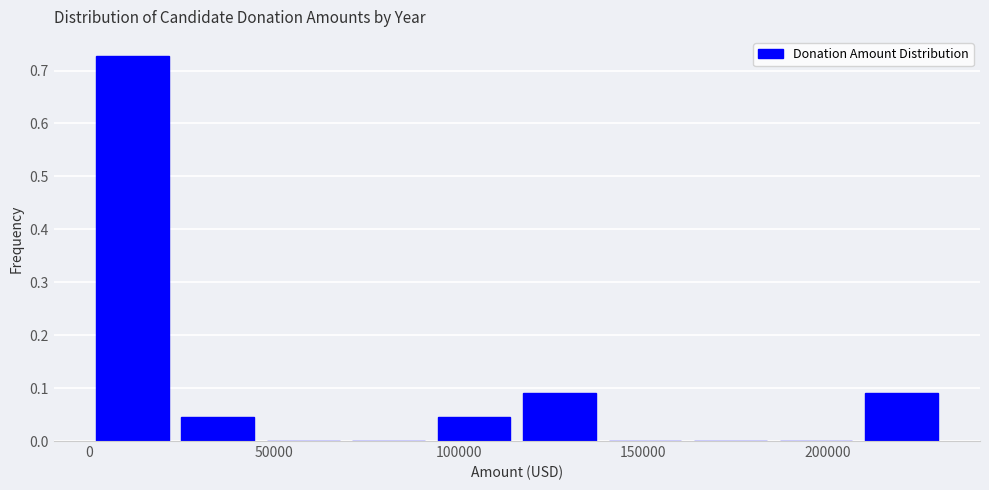

What is the height of the bar covering 115000 to 140000 on the x-axis? Neither the bar edges nor the heights are printed on the chart, so give them approximately, as read against the axes.

0.09